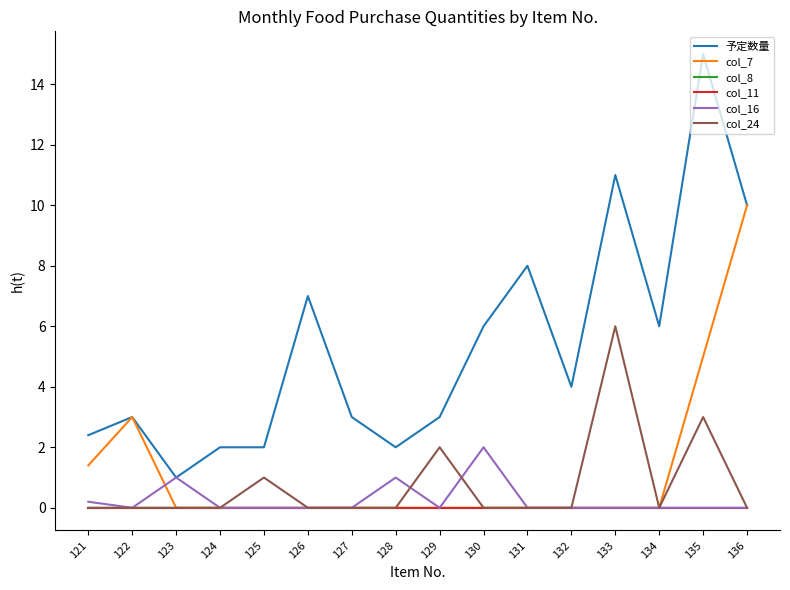

Does the chart have visible grid lines?

No